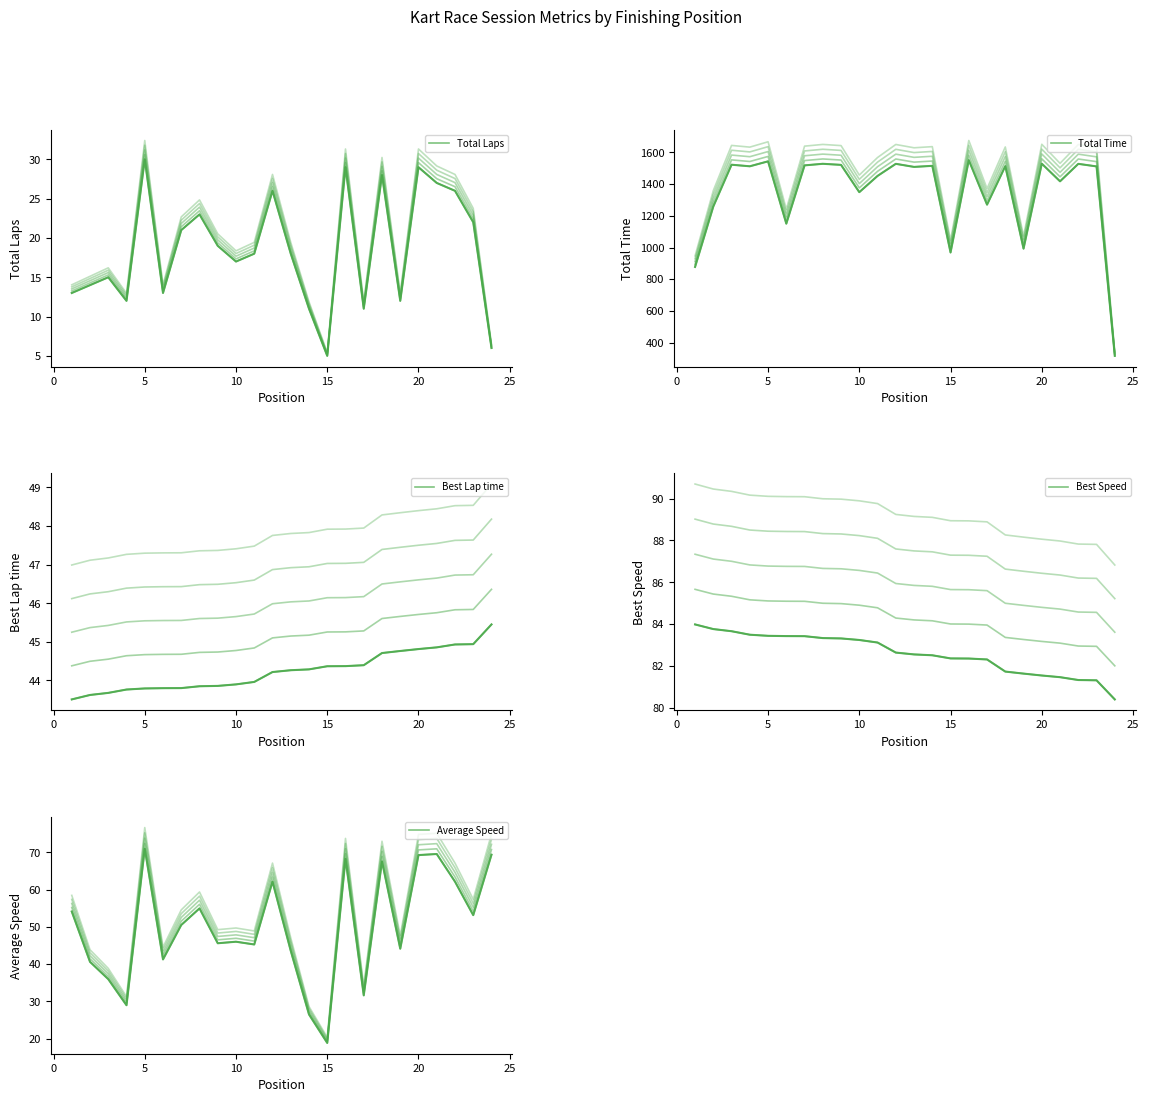

Count the number of categories in the chart.

24